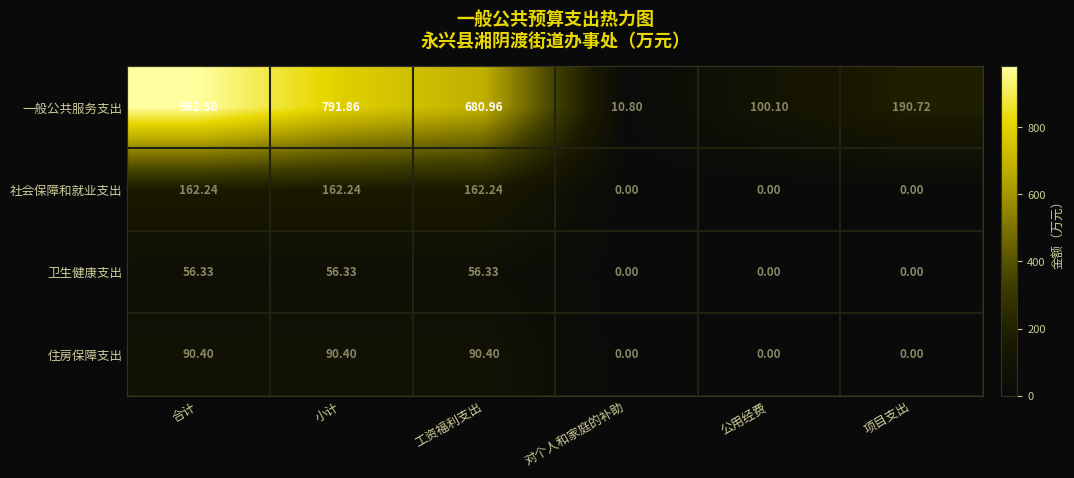

Which series changed the most between 工资福利支出 and 对个人和家庭的补助?

一般公共服务支出